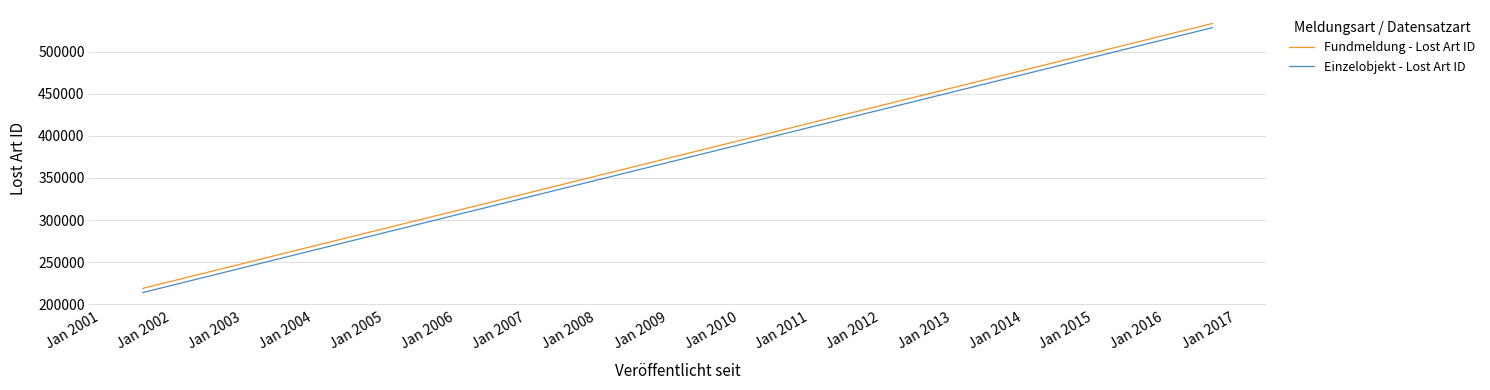

List the series in order of their overall mean, lowest first.

Einzelobjekt - Lost Art ID, Fundmeldung - Lost Art ID